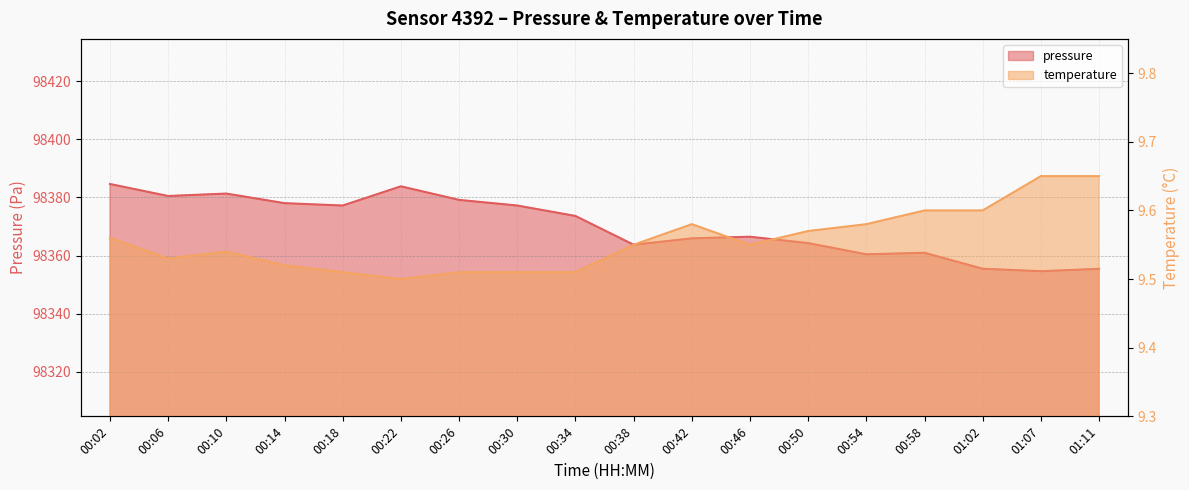

Reading left to right, what are all the values shown in this chart?

pressure: 00:02=98384.6	00:06=98380.5	00:10=98381.3	00:14=98378.0	00:18=98377.2	00:22=98383.8	00:26=98379.2	00:30=98377.2	00:34=98373.6	00:38=98363.7	00:42=98365.9	00:46=98366.5	00:50=98364.3	00:54=98360.4	00:58=98360.9	01:02=98355.4	01:07=98354.6	01:11=98355.4
temperature: 00:02=9.6	00:06=9.5	00:10=9.5	00:14=9.5	00:18=9.5	00:22=9.5	00:26=9.5	00:30=9.5	00:34=9.5	00:38=9.6	00:42=9.6	00:46=9.6	00:50=9.6	00:54=9.6	00:58=9.6	01:02=9.6	01:07=9.7	01:11=9.7